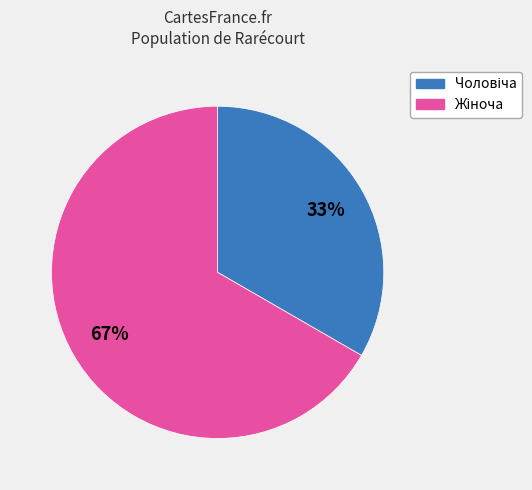

To the nearest percent, what is the average slice percentage?

50%